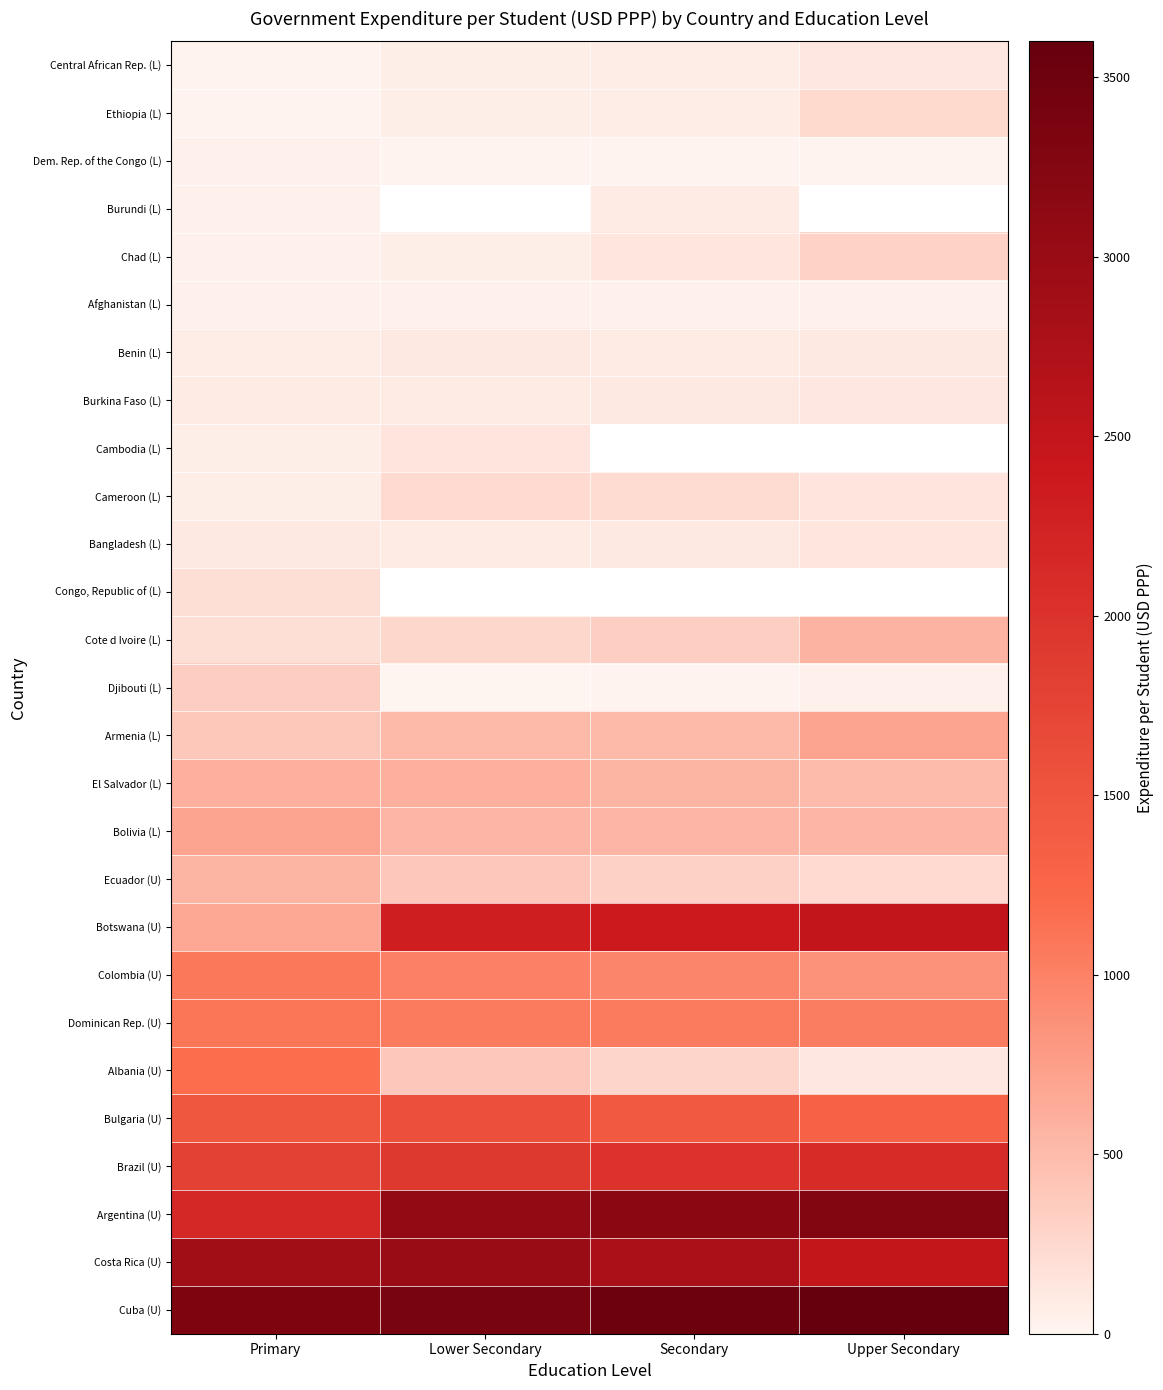

The Cuba (U) series shows 3316.6 at Primary. True or false?

True